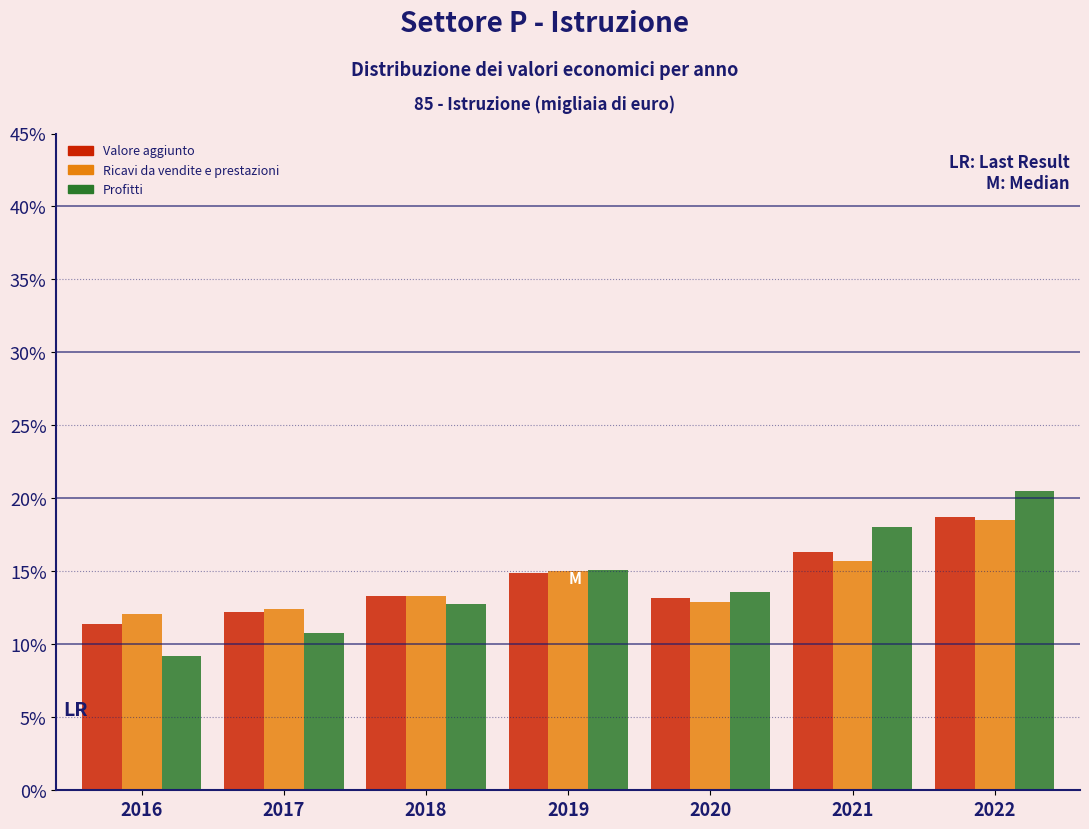

At which category does the chart reach its peak across all series?

2022